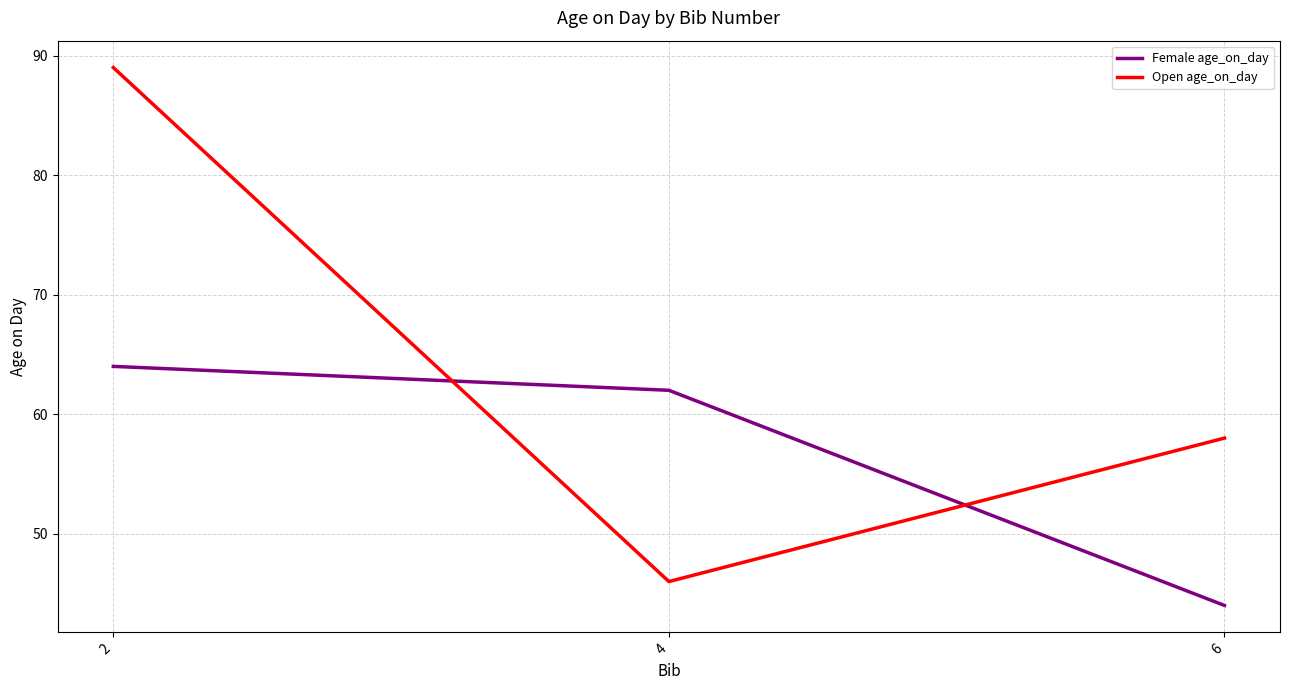

How many categories are shown in the chart?

3